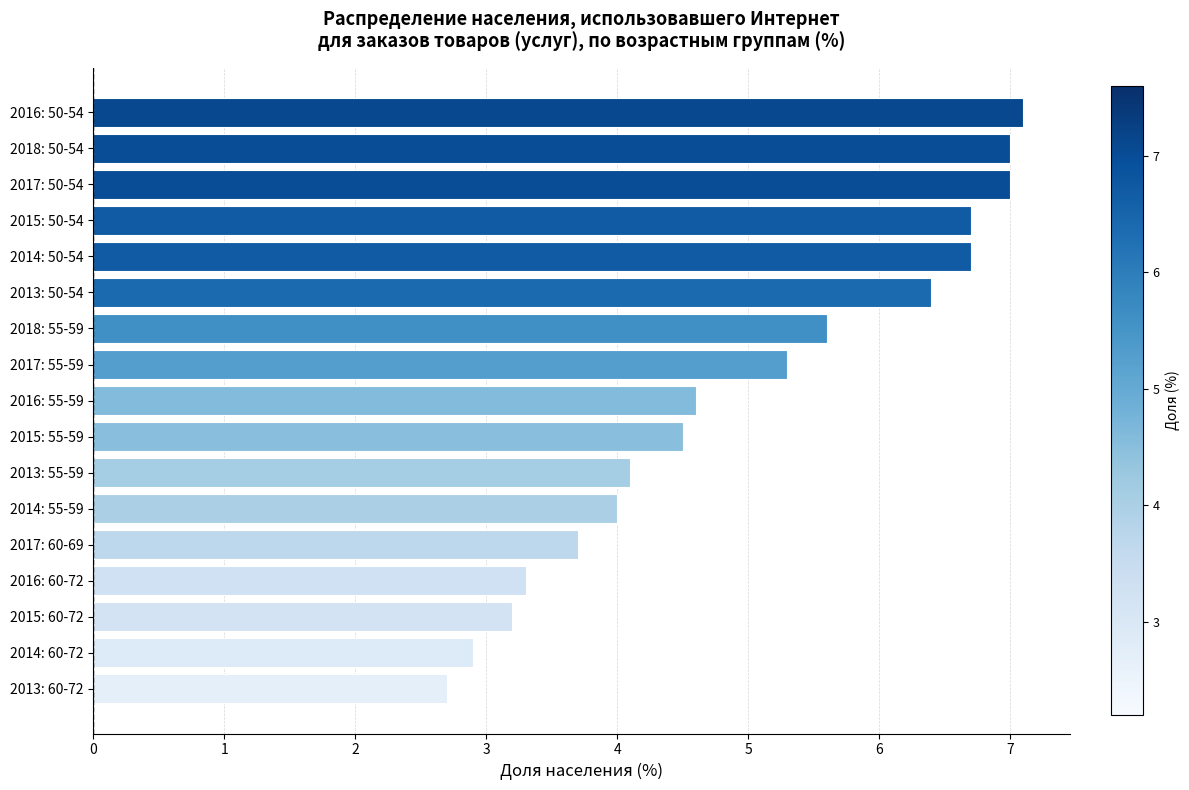

Are the bars grouped side by side (vs. stacked)?

No